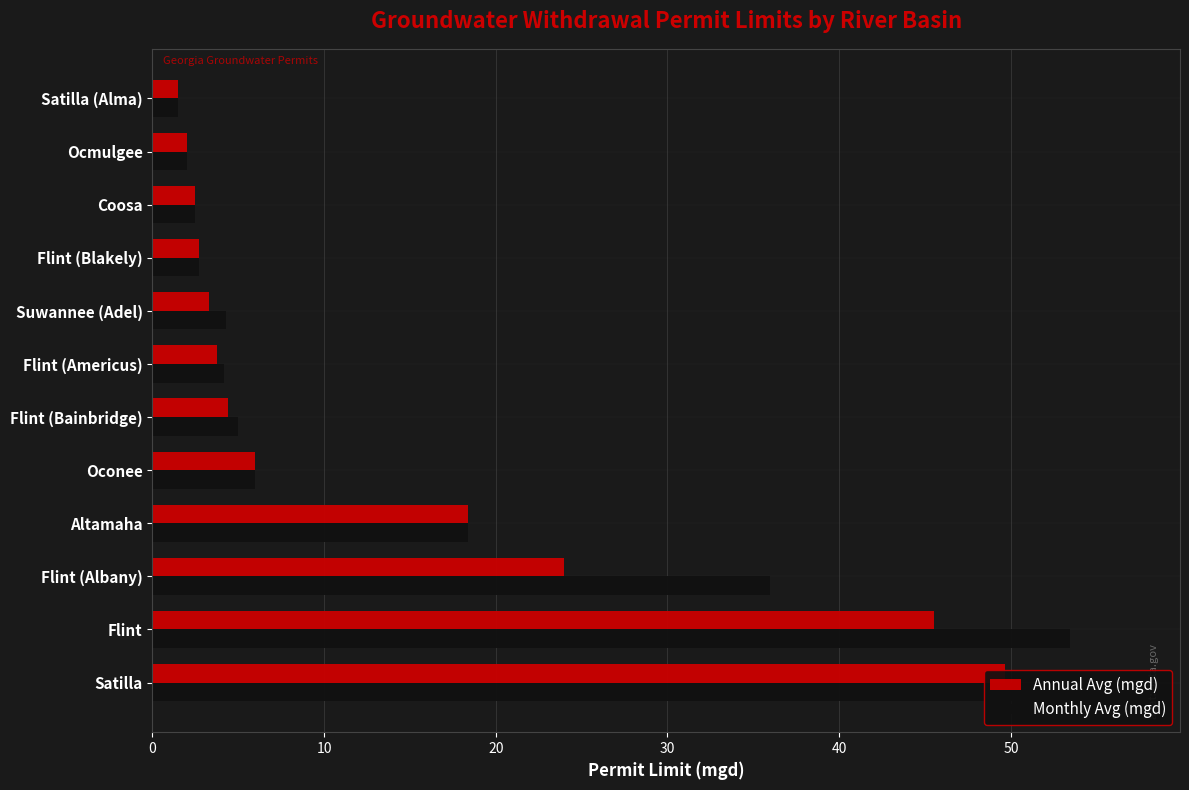

Which series has the largest total across all categories?

Monthly Avg (mgd)